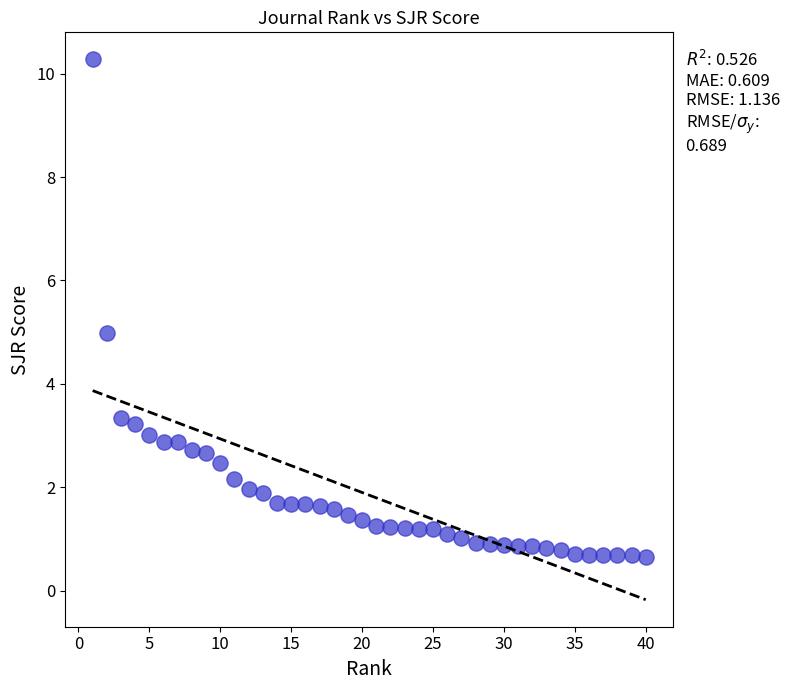

What is the range of X values (max minus min)?

39.0